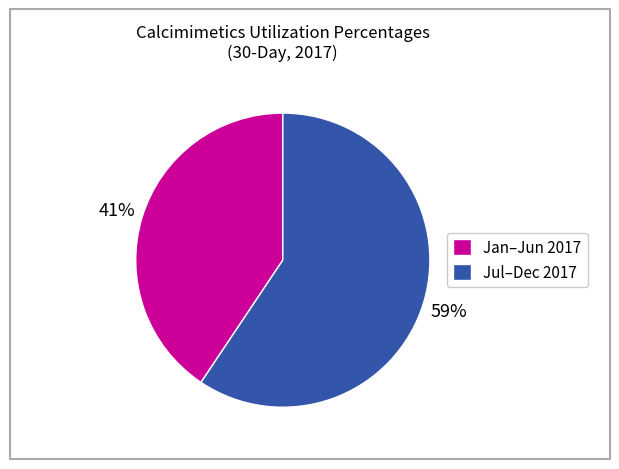

To the nearest percent, what is the average slice percentage?

50%